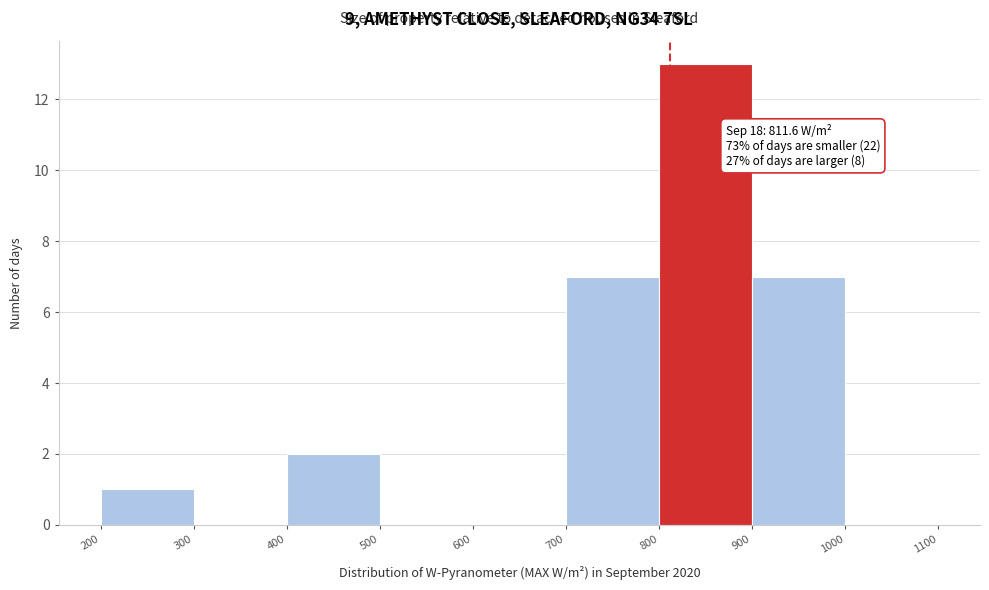

Which range on the x-axis has the tallest bar?

800 to 900